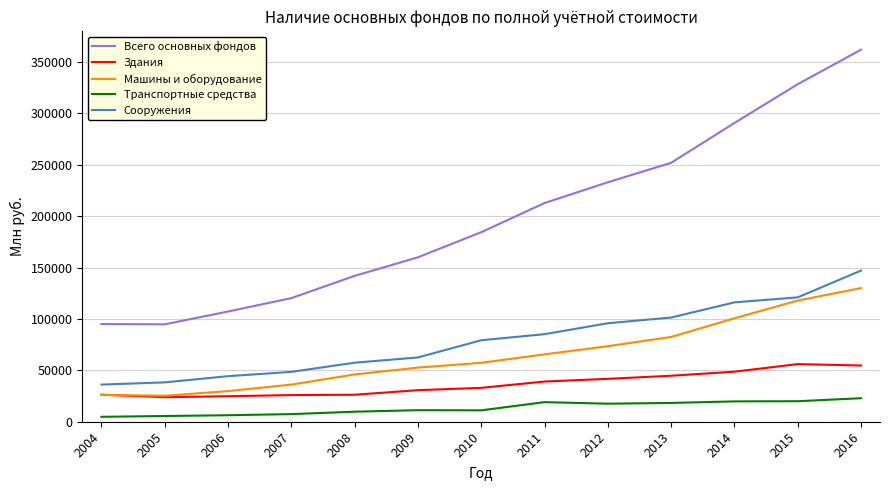

Which series has the largest range (max minus min)?

Всего основных фондов